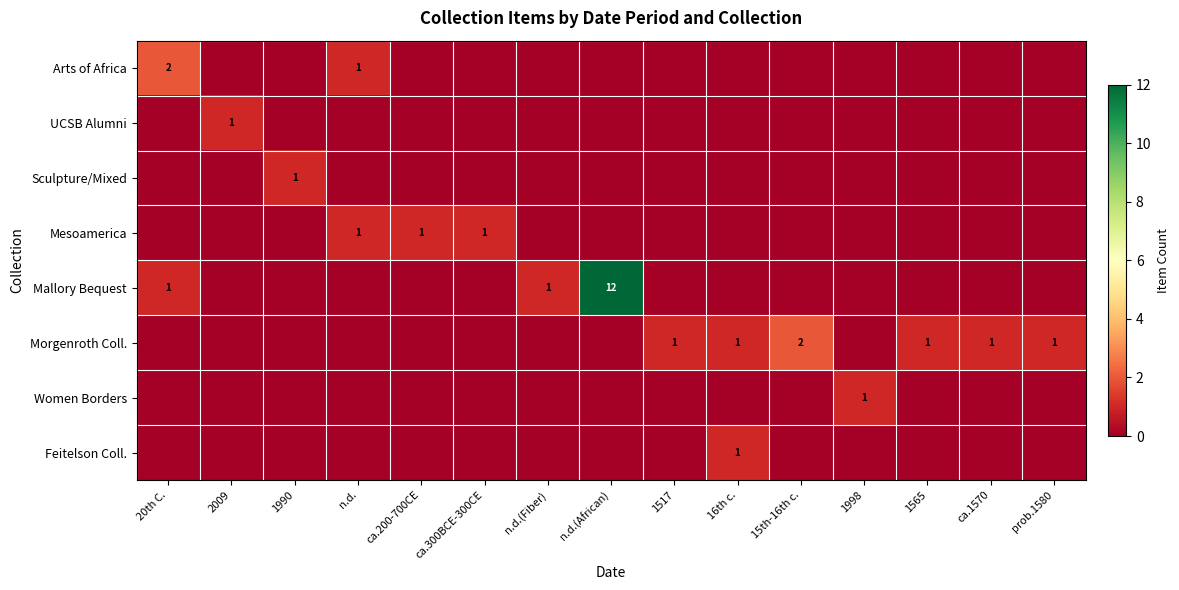

True or false: Mallory Bequest has a value of 2 at n.d.(Fiber).

False